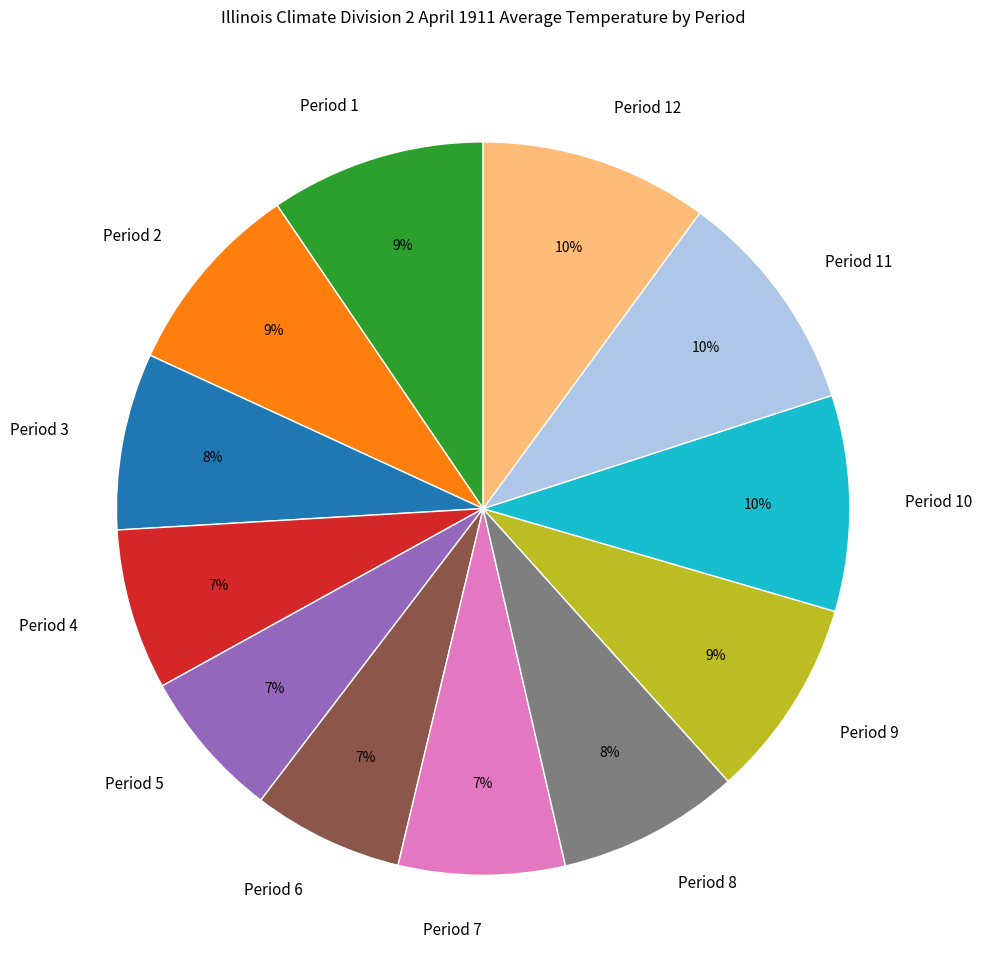

What percentage is the Period 9 slice, to the nearest percent?

9%